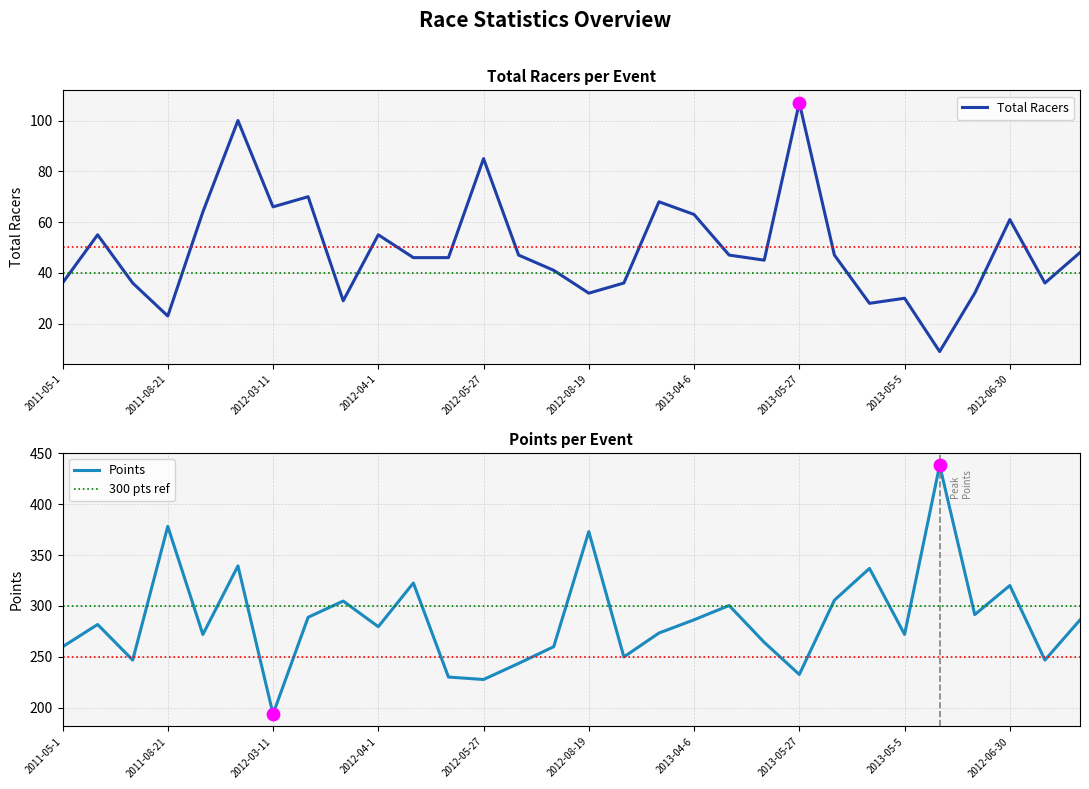

At how many categories does at least one series exceed 354?

3